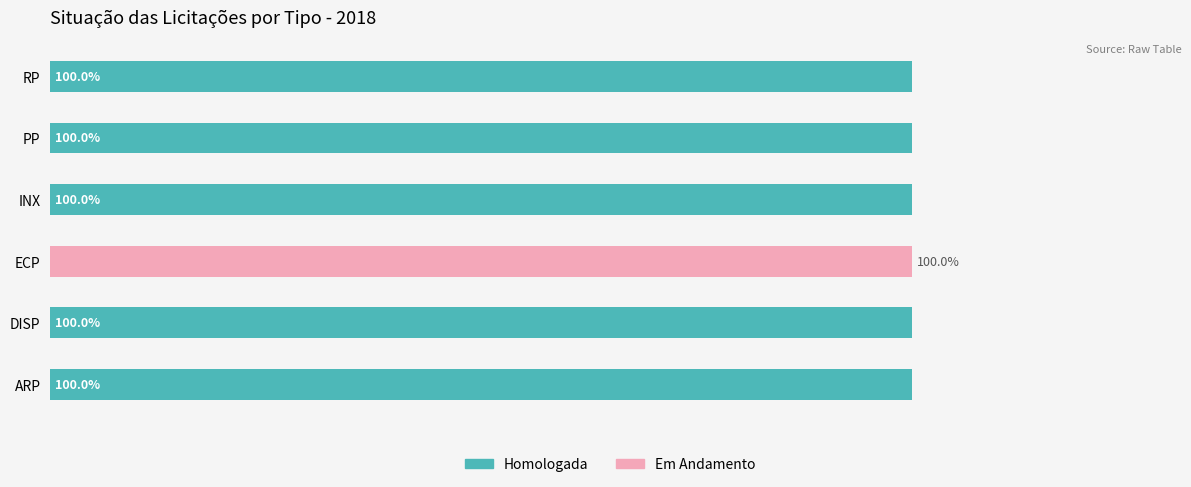

What are all the series names shown in the legend?

Homologada, Em Andamento